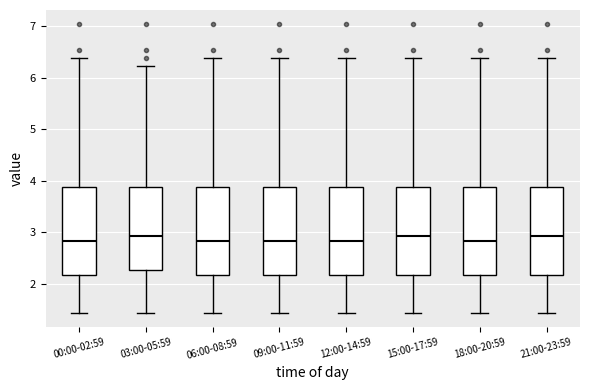

Where does the upper whisker of the box for 00:00-02:59 end on the y-axis? The values are not printed on the chart, so give them approximately, as read against the axis.

6.4